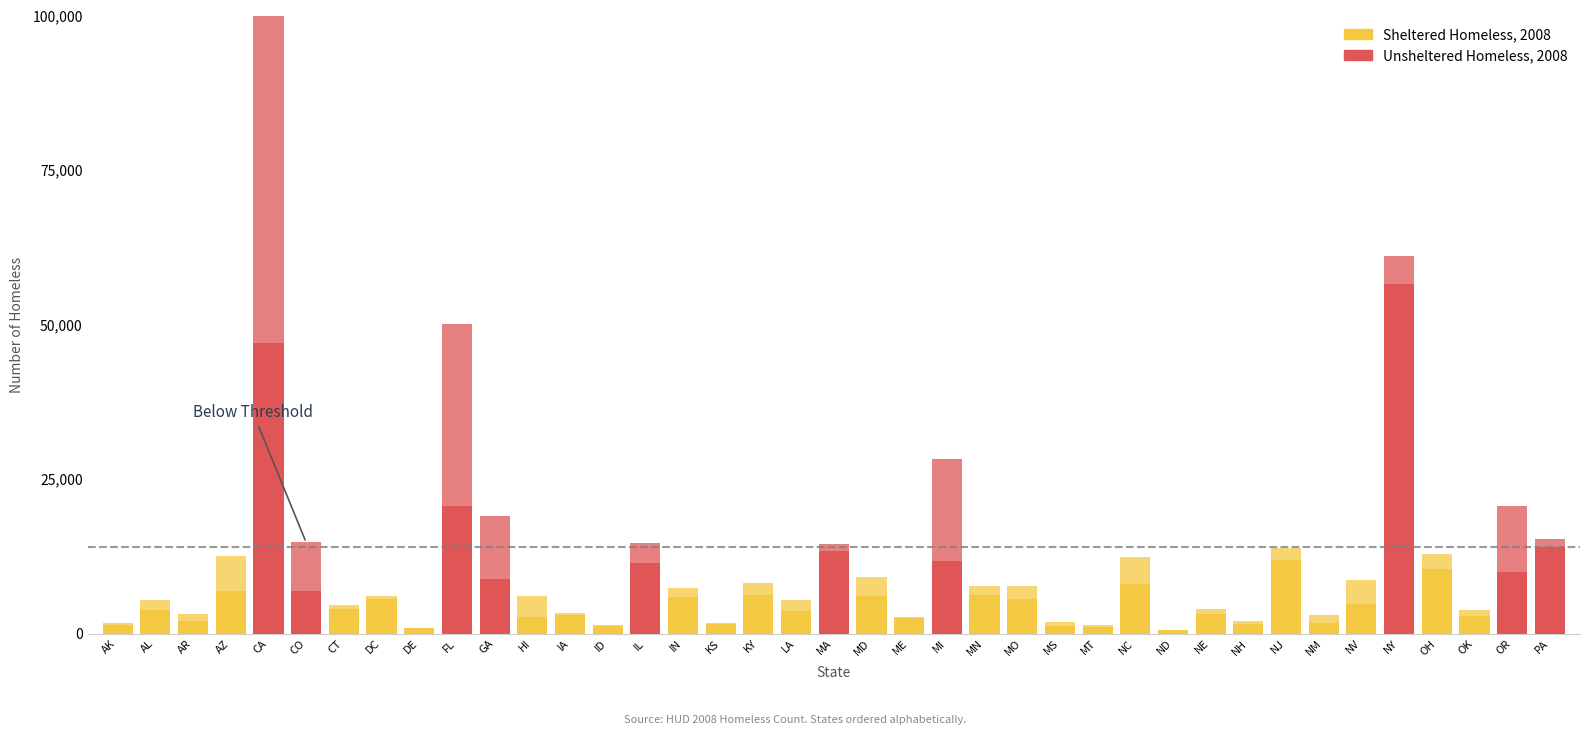

What is the difference between the highest and lowest values at GA?

1365